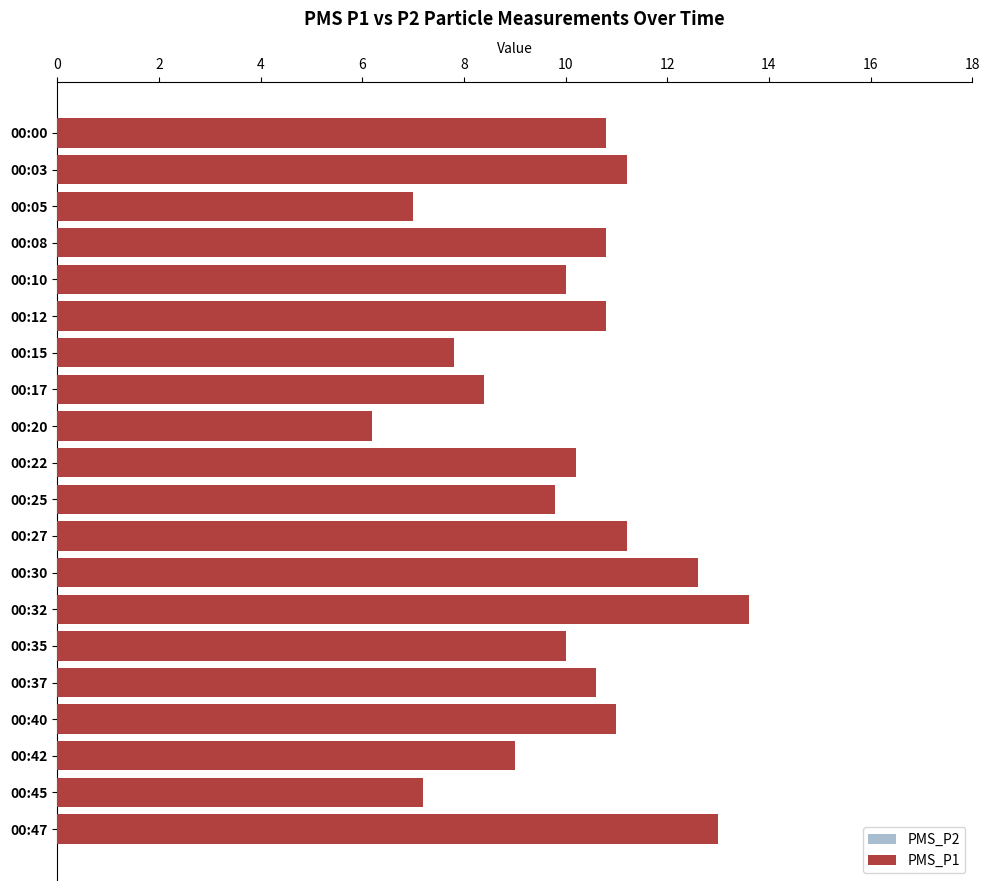

How many values in the PMS_P2 series exceed 9?

11